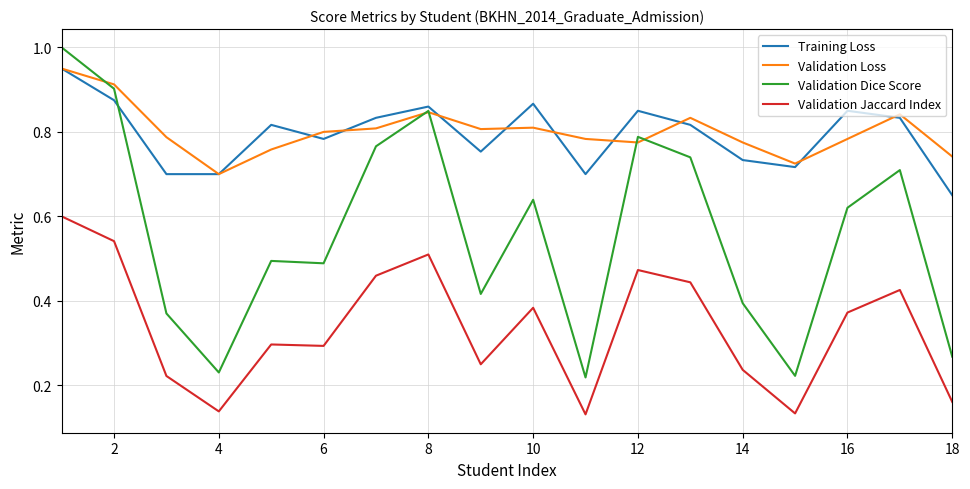

Does the chart display data point markers on the line(s)?

No